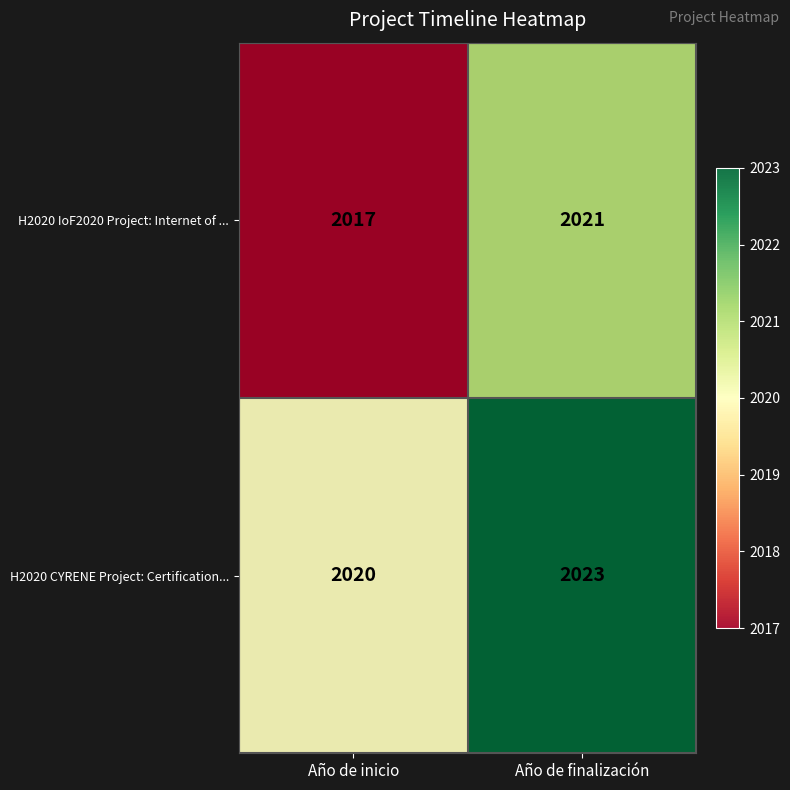

Where is H2020 CYRENE Project: Certification... nearest to the value 2021?

Año de inicio